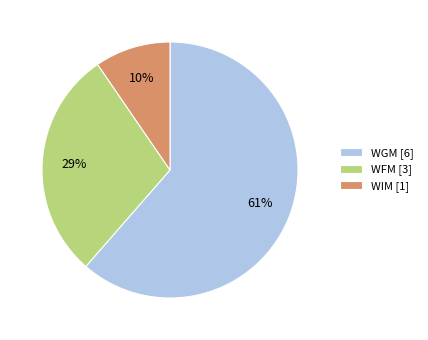

Do WGM [6] and WFM [3] together represent more than half of the pie?

Yes